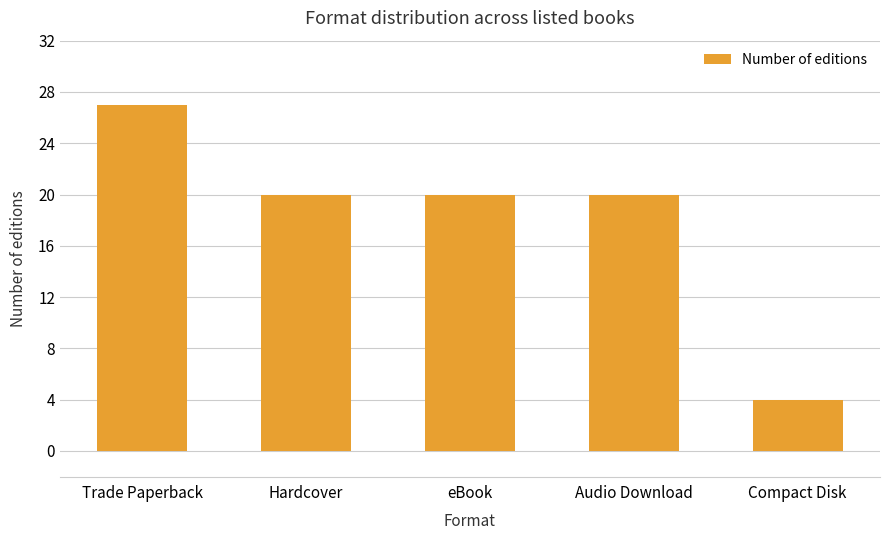

At which category does the chart reach its peak across all series?

Trade Paperback